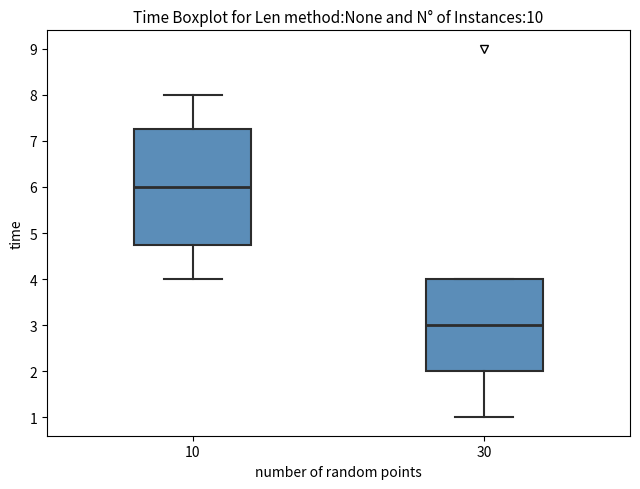

Where is the upper edge of the box at x = 10 on the y-axis? The values are not printed on the chart, so give them approximately, as read against the axis.

7.3